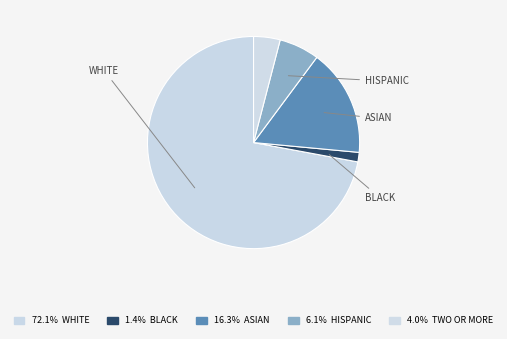

To the nearest percent, what is the average slice percentage?

20%